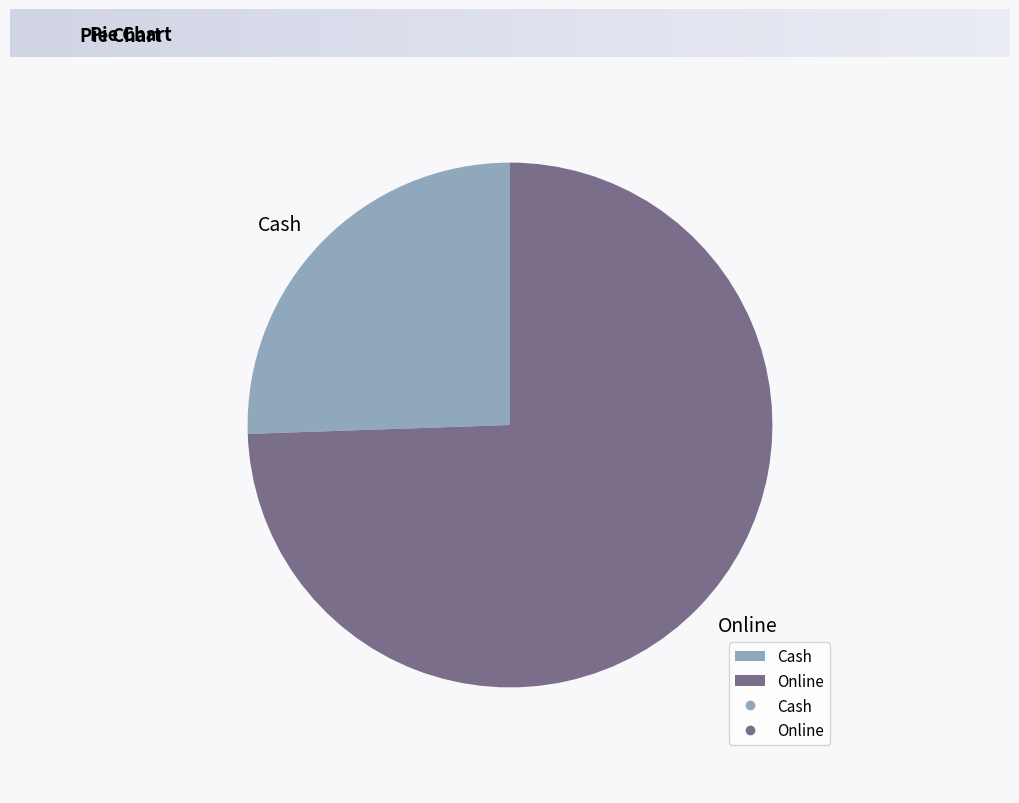

True or false: Online accounts for 88% of the total.

False